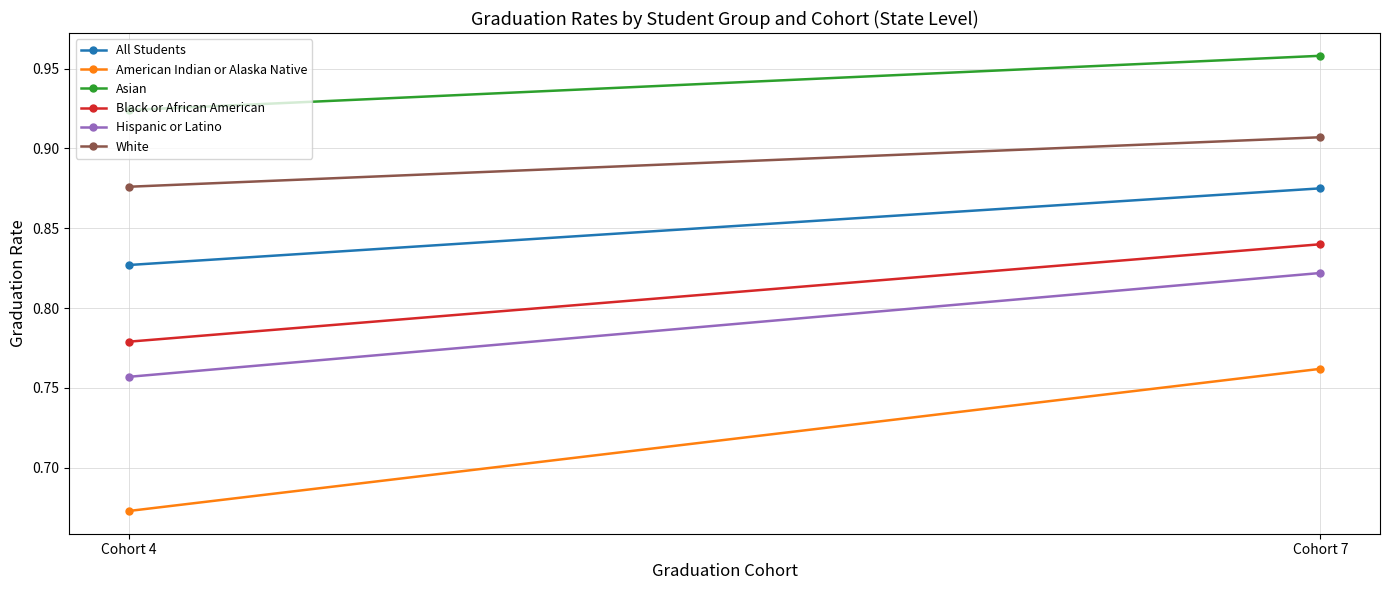

Reading left to right, transcribe all the data shown in this chart.

All Students: Cohort 4=0.8	Cohort 7=0.9
American Indian or Alaska Native: Cohort 4=0.7	Cohort 7=0.8
Asian: Cohort 4=0.9	Cohort 7=1.0
Black or African American: Cohort 4=0.8	Cohort 7=0.8
Hispanic or Latino: Cohort 4=0.8	Cohort 7=0.8
White: Cohort 4=0.9	Cohort 7=0.9